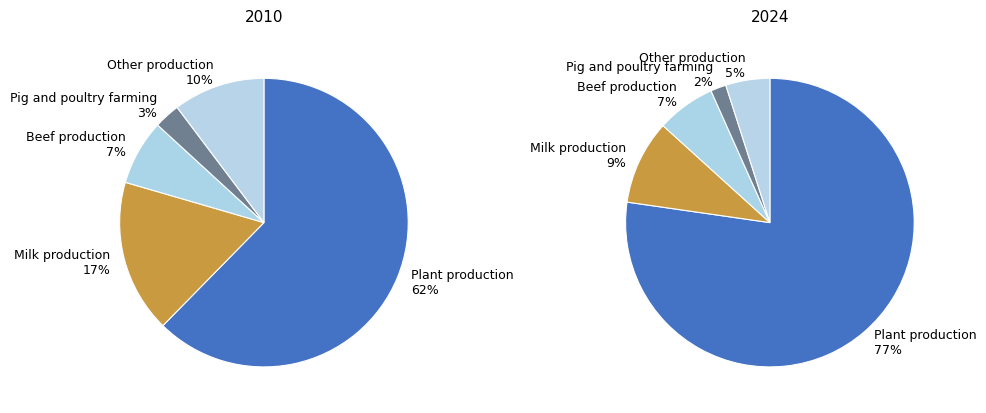

Which category has the biggest portion of the pie?

Plant production